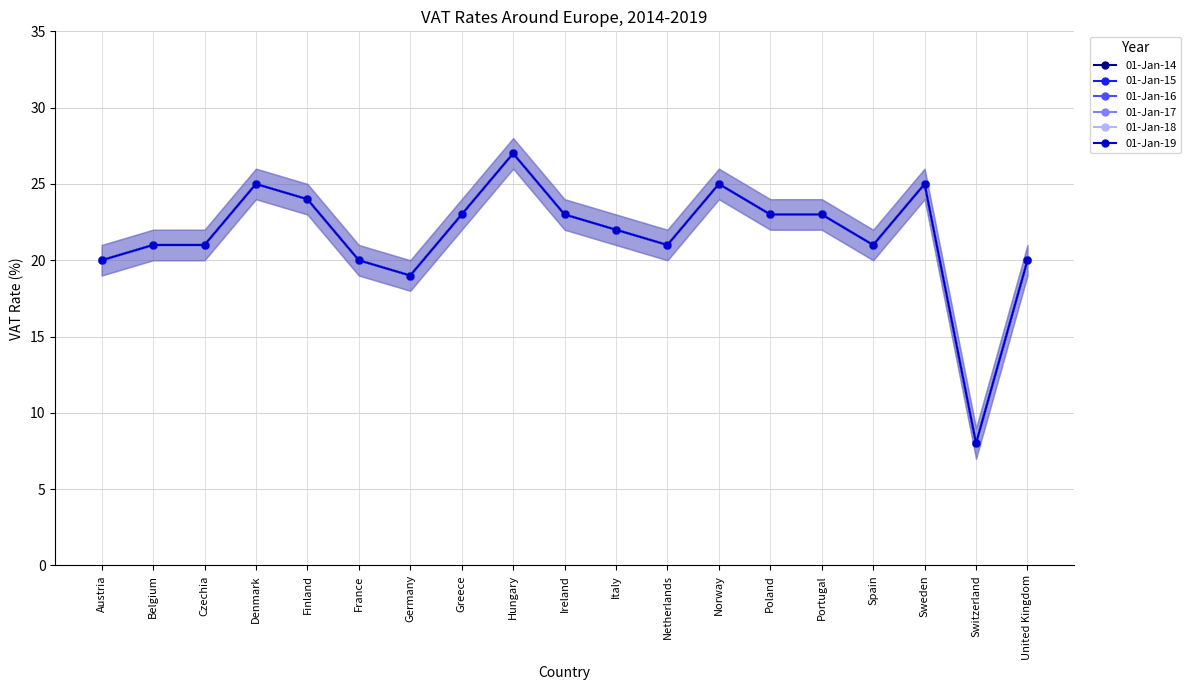

What is the label of the 6th point from the left?

France